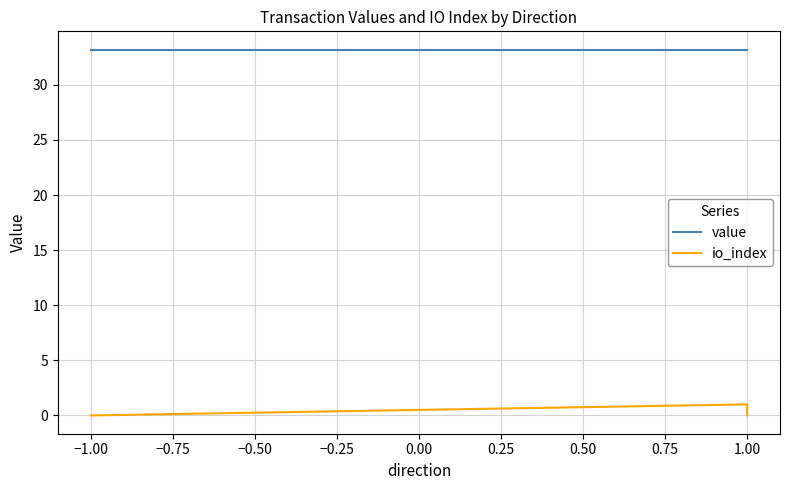

Which series has the widest spread of values?

io_index